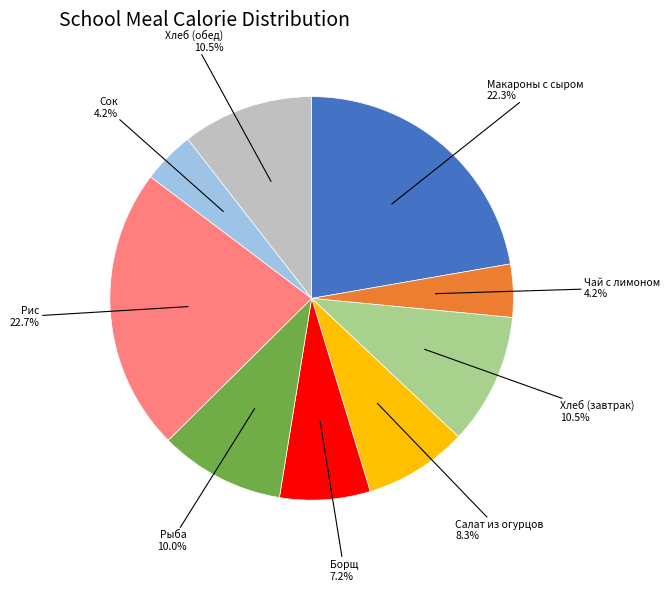

Does any single category account for the majority?

No